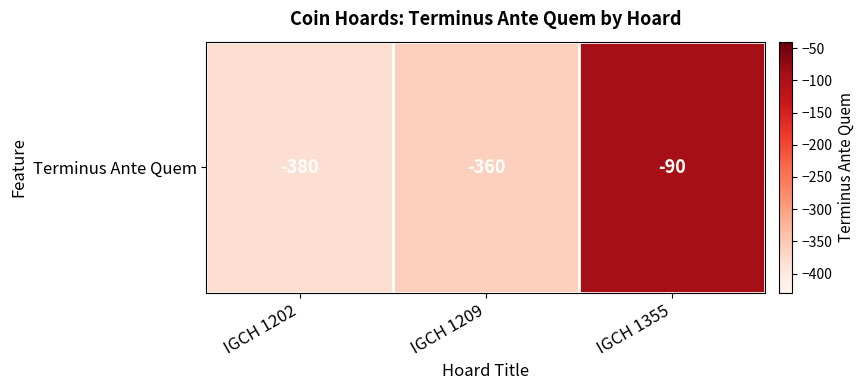

Where is the data nearest to the value -235?

IGCH 1209